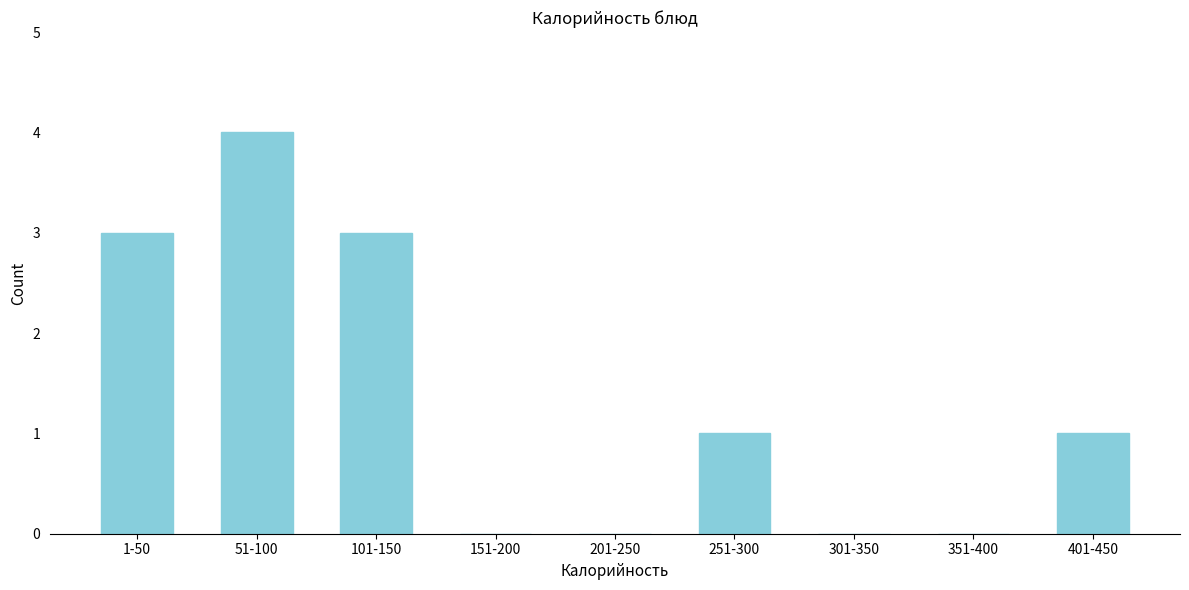

Reading left to right, transcribe all the data shown in this chart.

1-50=3	51-100=4	101-150=3	151-200=0	201-250=0	251-300=1	301-350=0	351-400=0	401-450=1